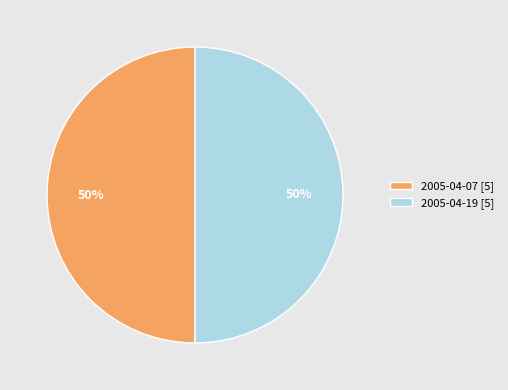

Do 2005-04-07 [5] and 2005-04-19 [5] together represent more than half of the pie?

Yes